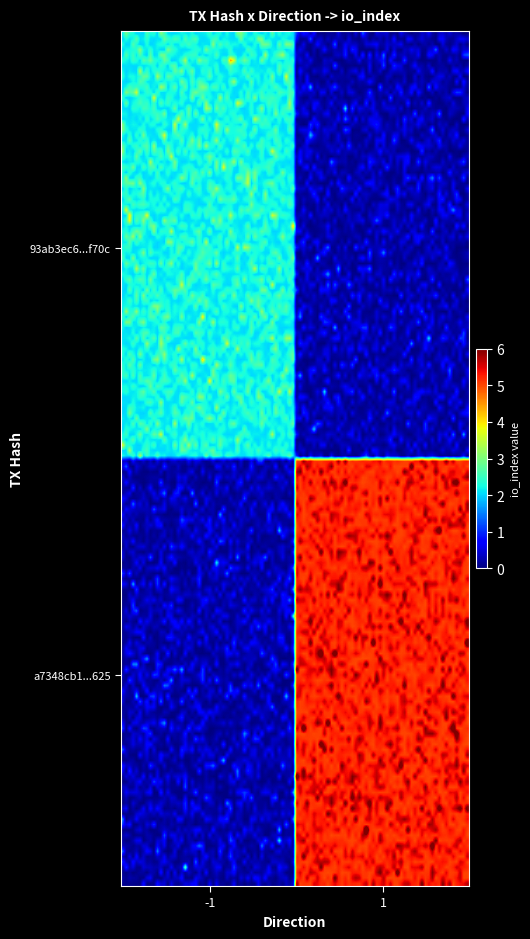

List the series in order of their peak value, lowest first.

93ab3ec6cceb97ad37b7a2e1acacc2be159f70c, a7348cb1bf357440639fcfd8bcb6dab8fabc625